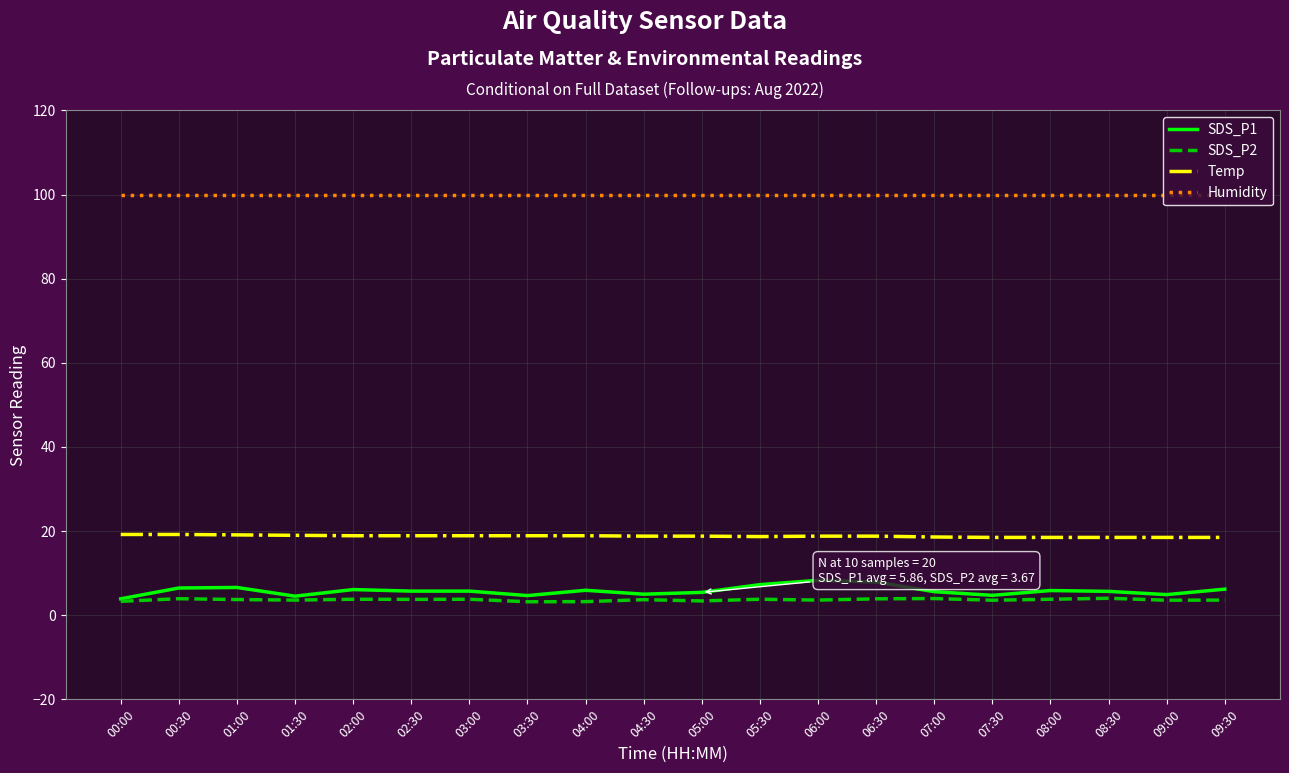

What is the sum of all SDS_P2 values?

73.3